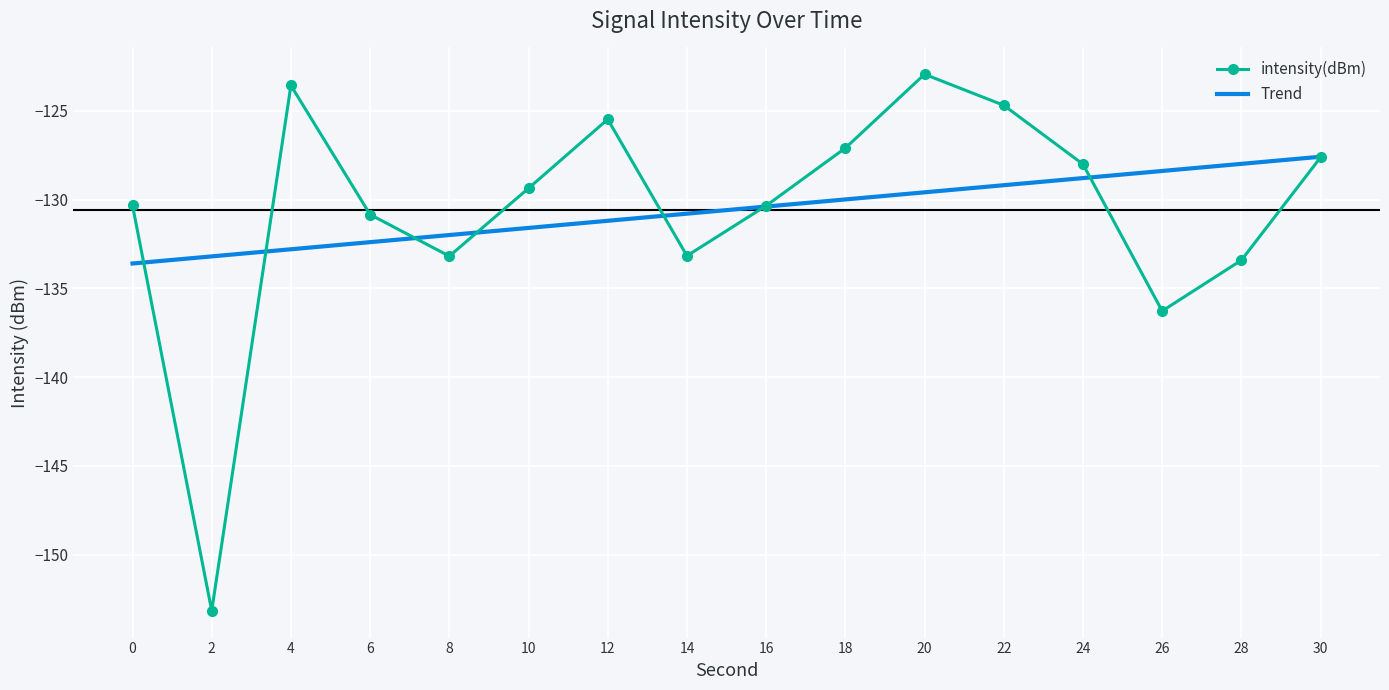

What is the sum of the Trend values at 30 and 2?

-260.8